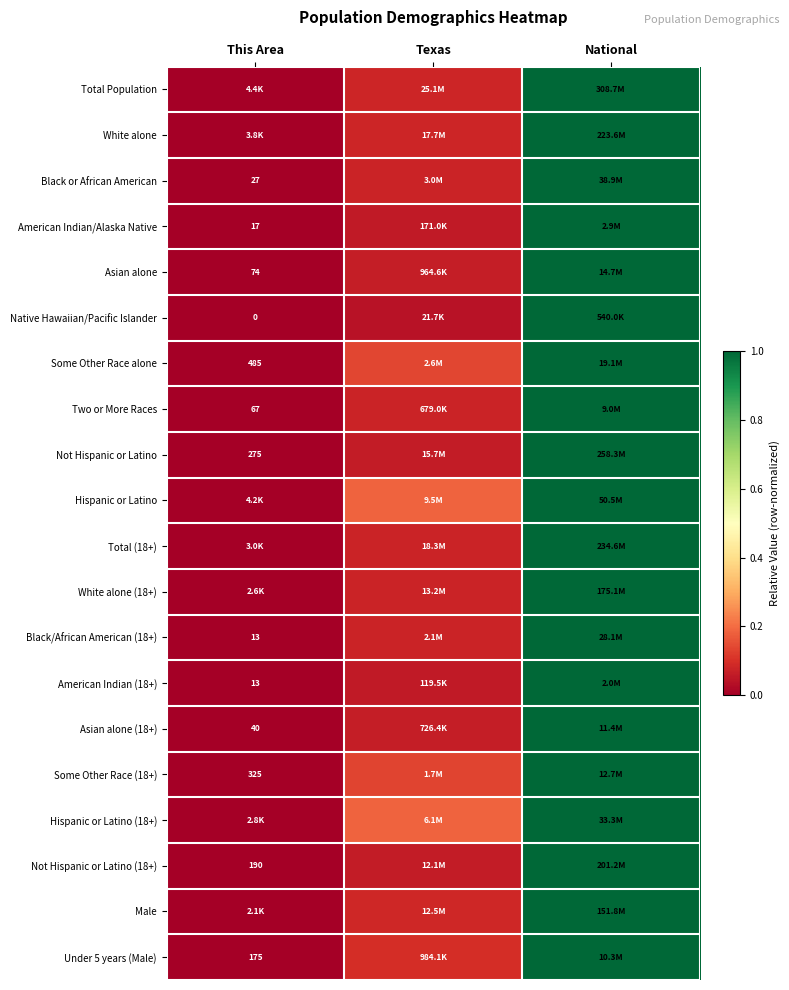

Is it true that Total (18+) equals 0.6 at This Area?

False